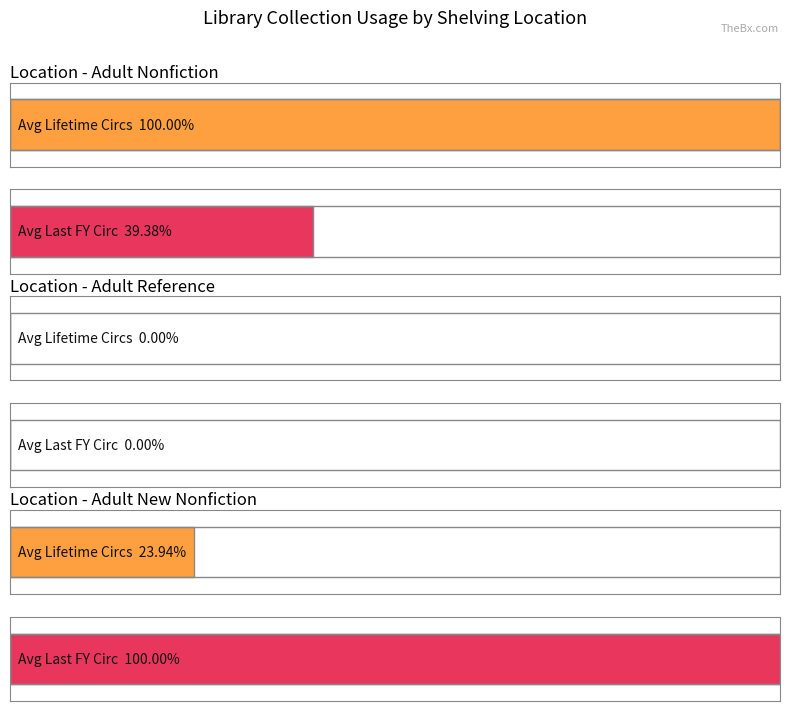

Are the bars grouped side by side (vs. stacked)?

Yes